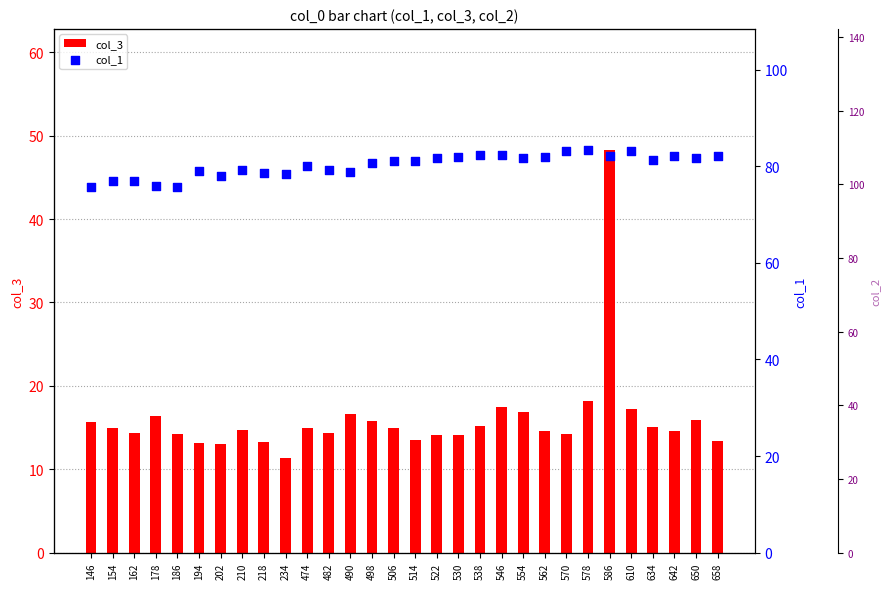

Is the value of col_1 (percentile-like) at 218 greater than the value of col_2 at 610?

Yes